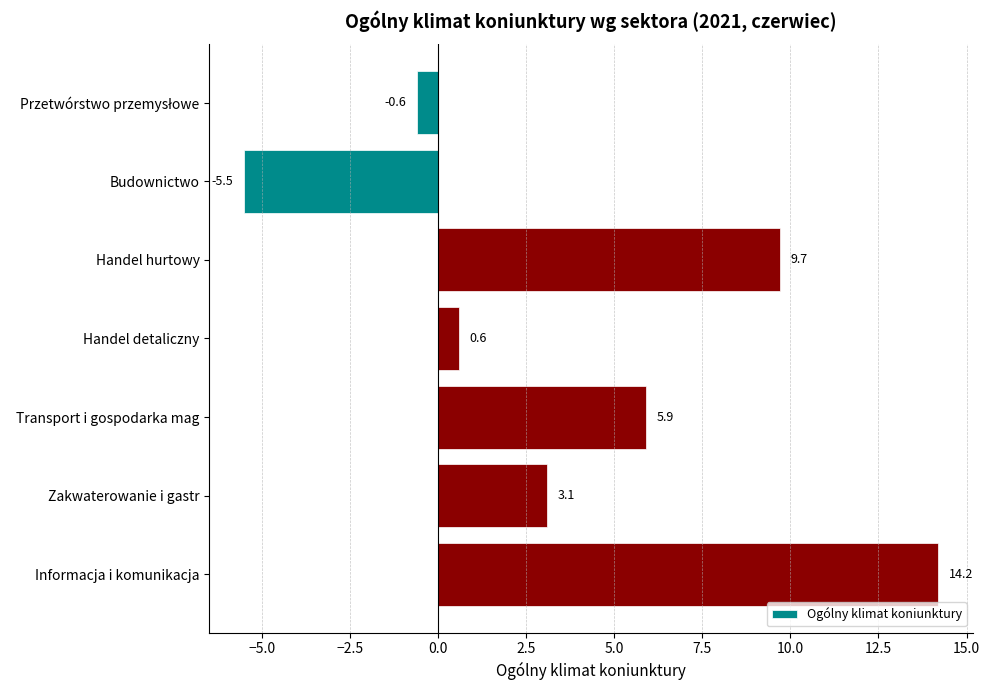

What is the label of the 5th bar from the top?

Transport i gospodarka mag